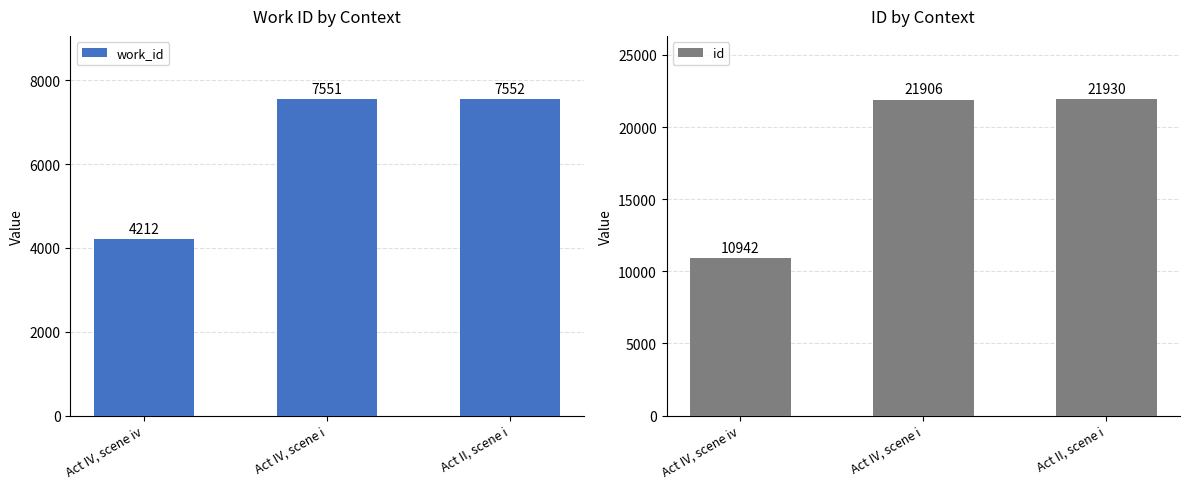

How many values in the work_id series exceed 7551?

1